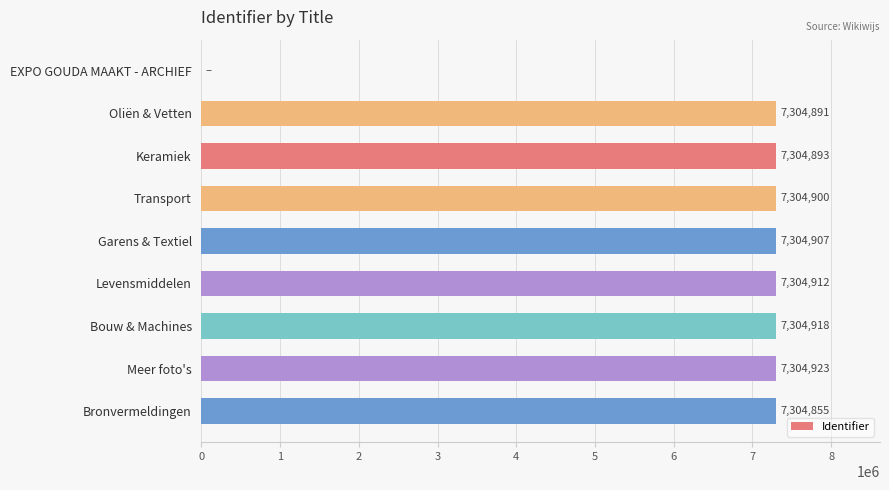

What is the sum of the values at EXPO GOUDA MAAKT - ARCHIEF and Bouw & Machines?

7304918